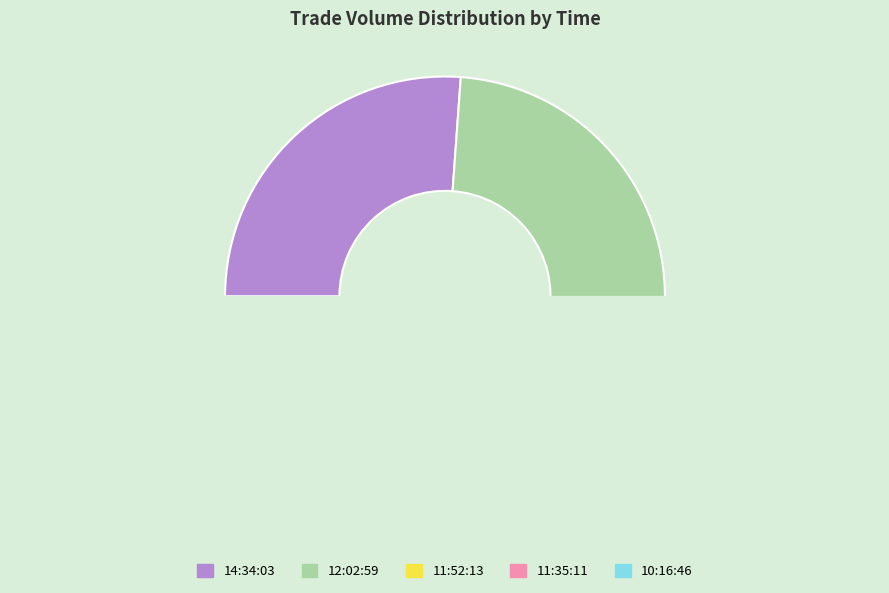

To the nearest percent, what is the average slice percentage?

20%